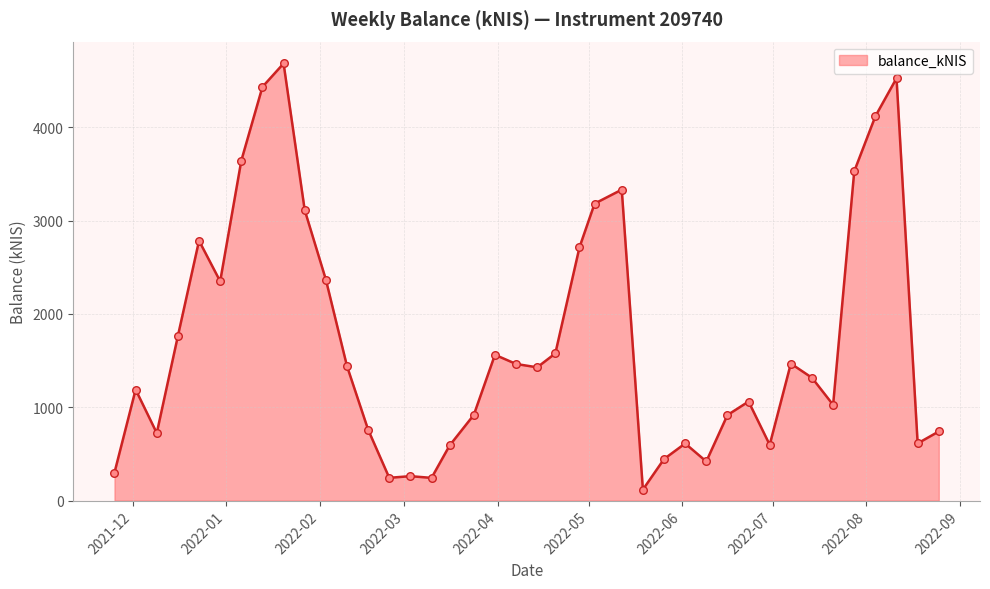

What is the difference between the maximum and minimum values?

4565.7